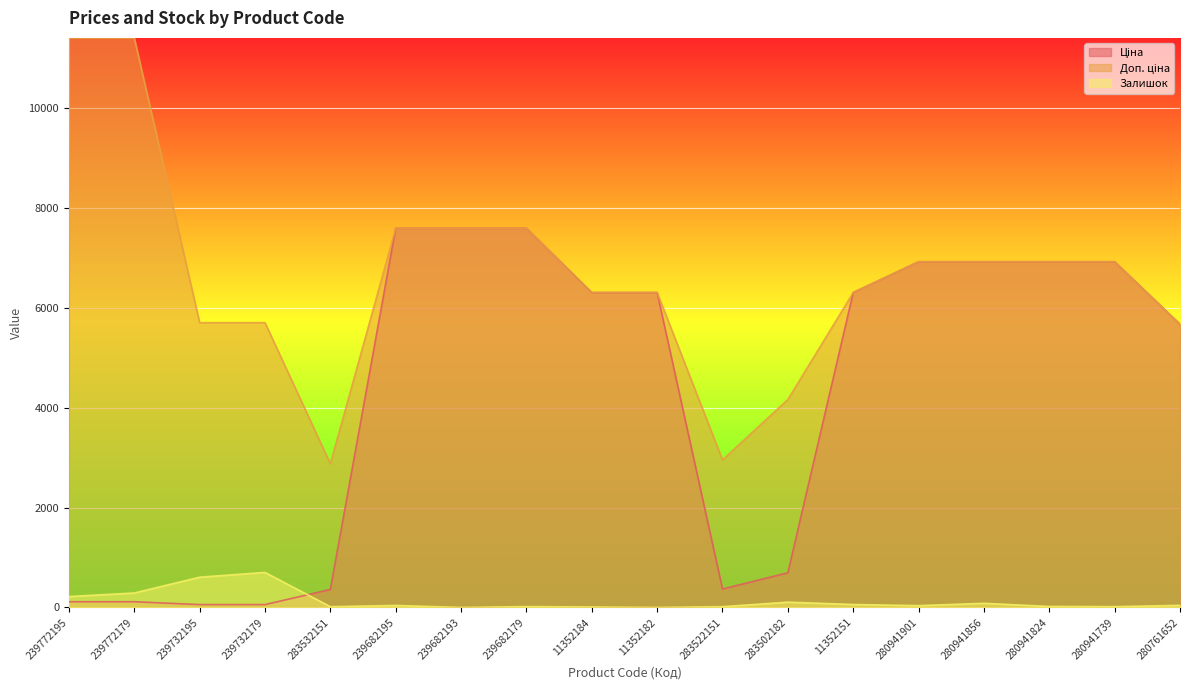

What position from the right is 239682193?

12